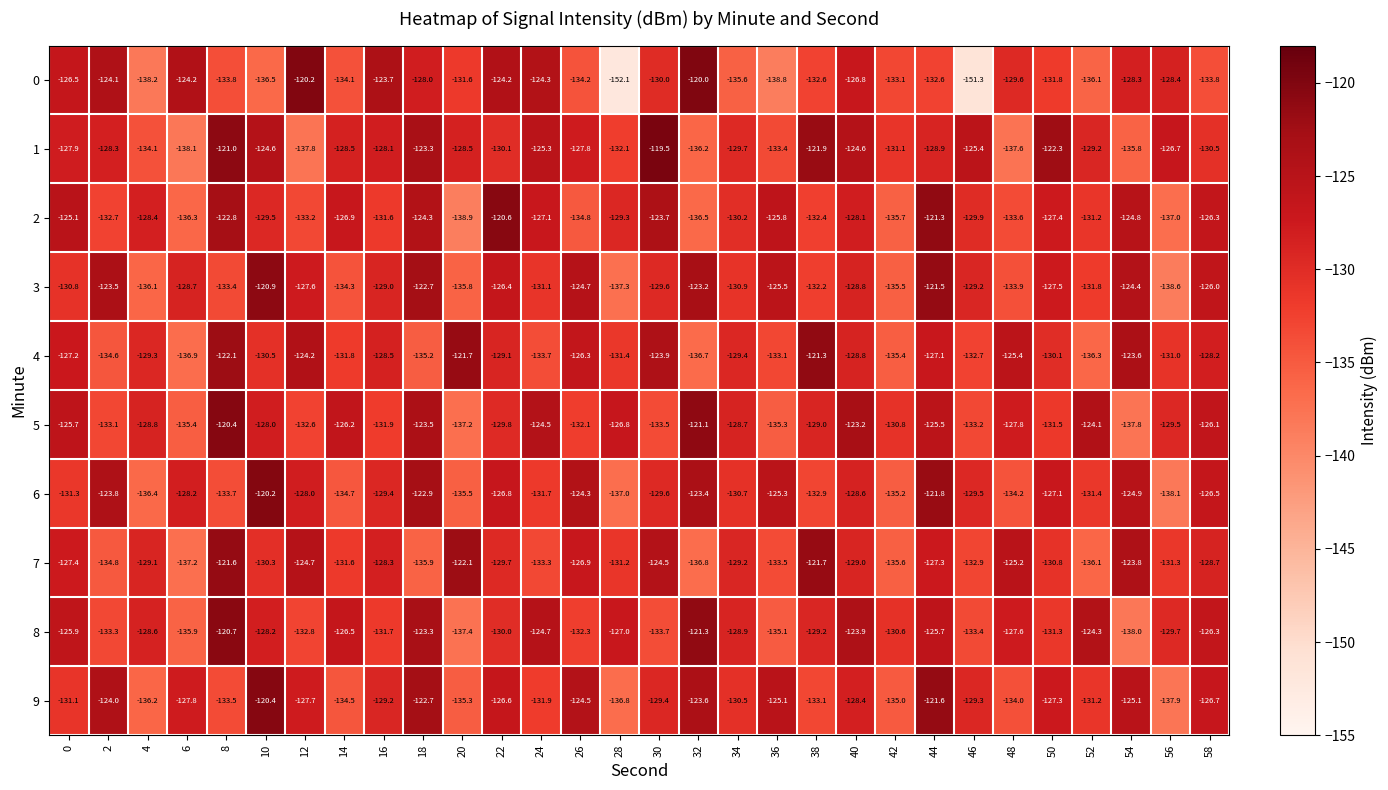

The value of 4 at 52 is -219.3. True or false?

False